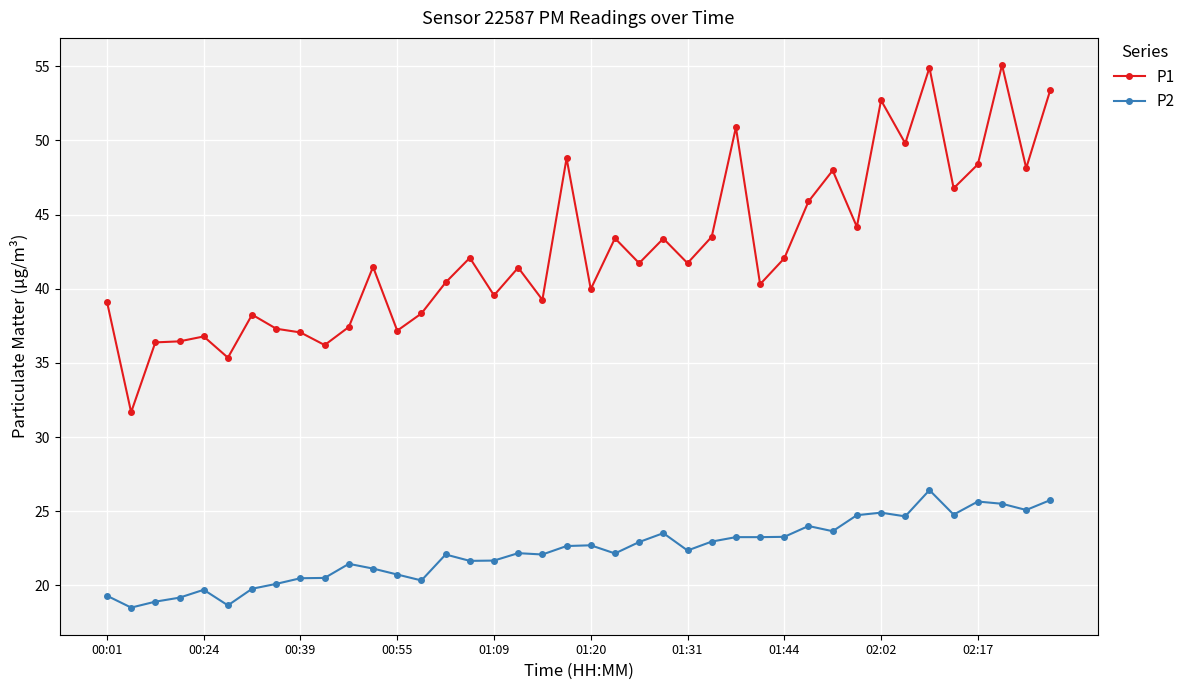

List the series in order of their overall mean, lowest first.

P2, P1